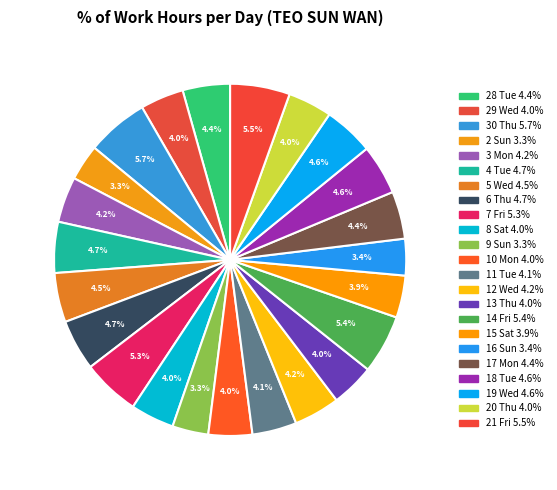

What is the largest slice in the pie chart?

30 Thu